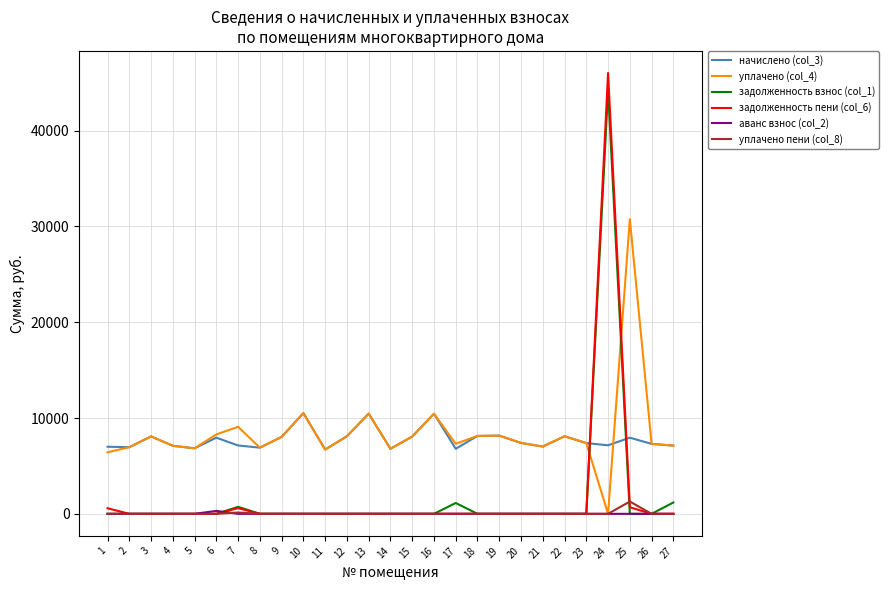

Is the value of уплачено пени (col_8) at 27 greater than the value of начислено (col_3) at 2?

No